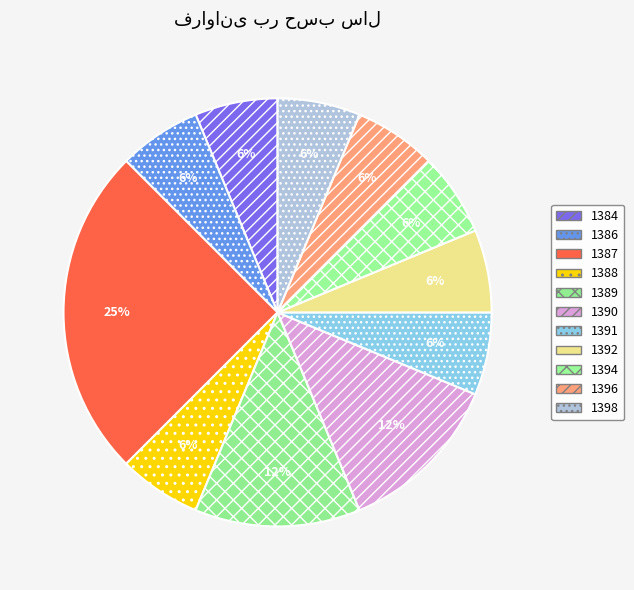

Between 1392 and 1384, which is larger?

1392